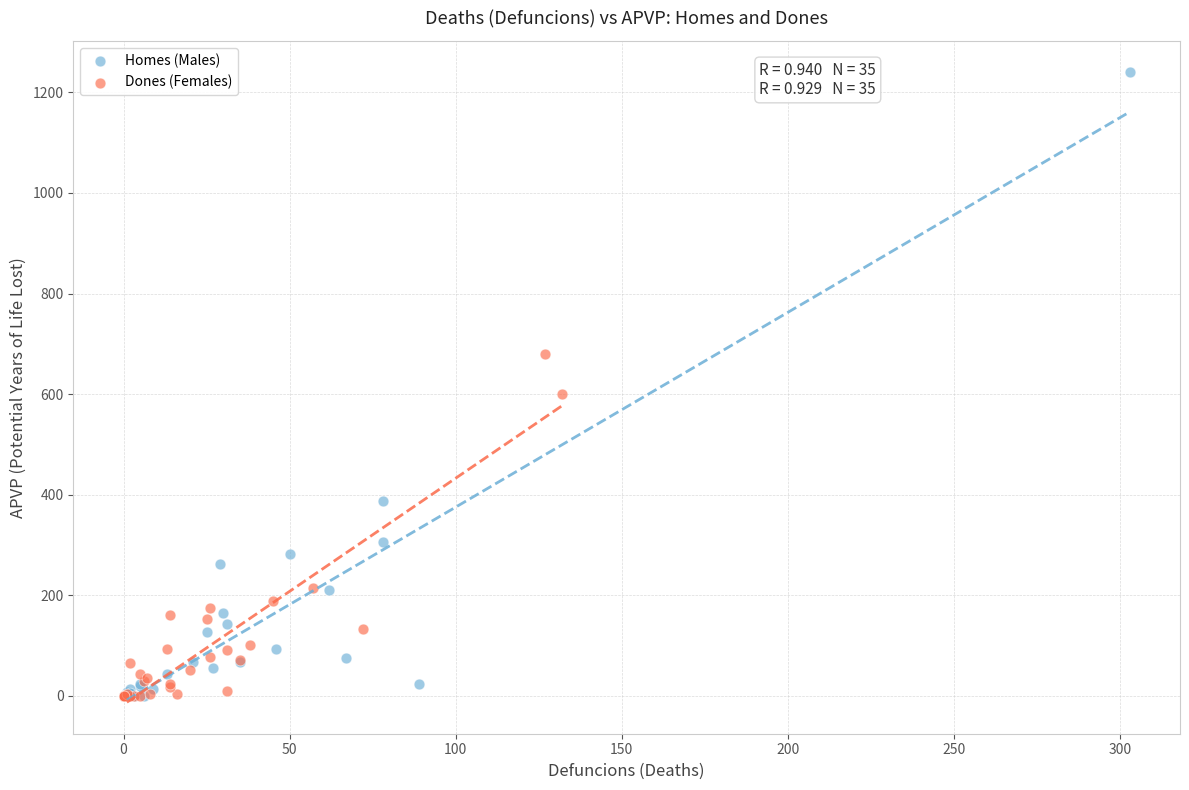

What are all the series names shown in the legend?

Homes (Males), Dones (Females)